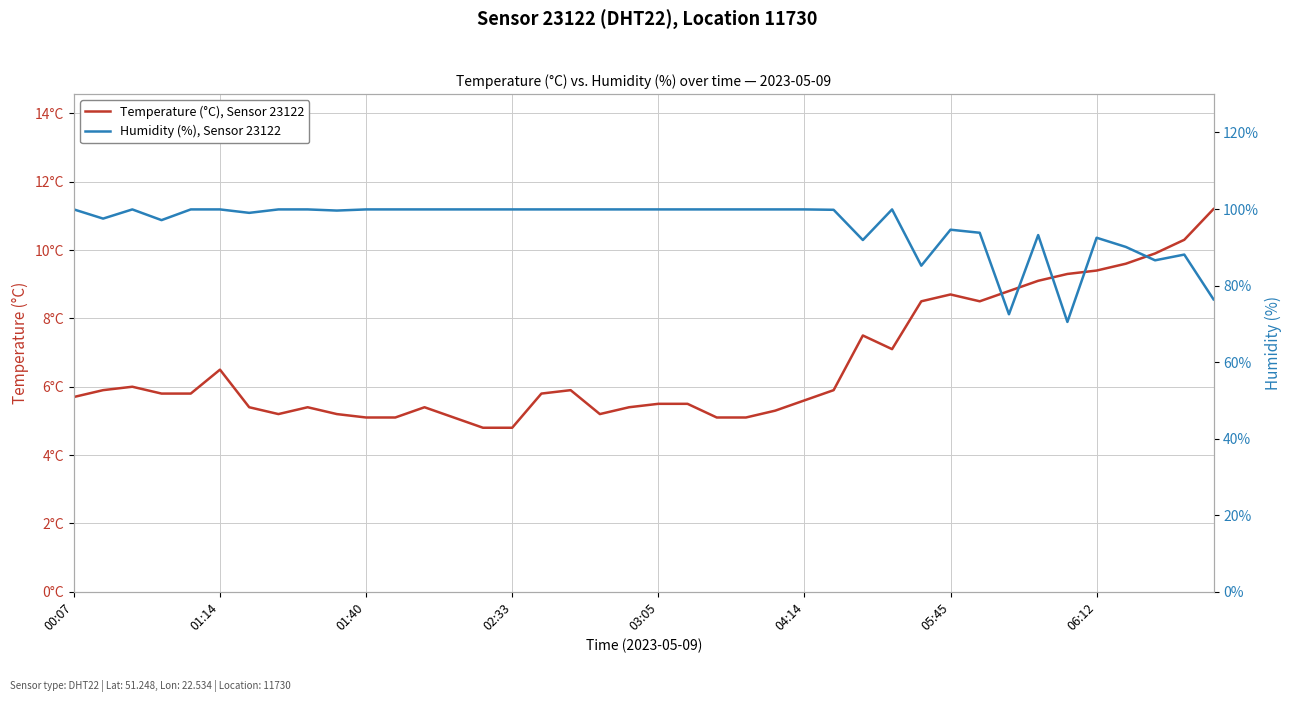

Which series has the largest total across all categories?

Humidity (%), Sensor 23122